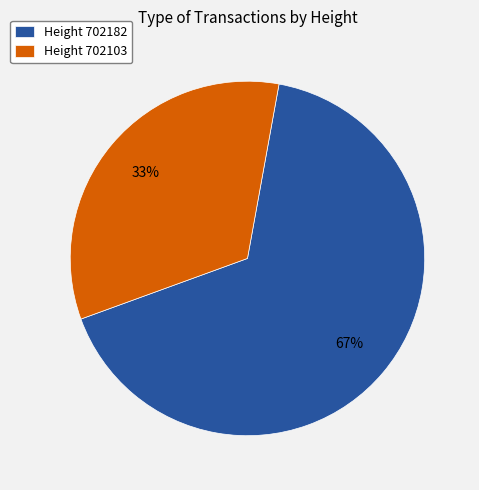

How many slices are in this pie chart?

2